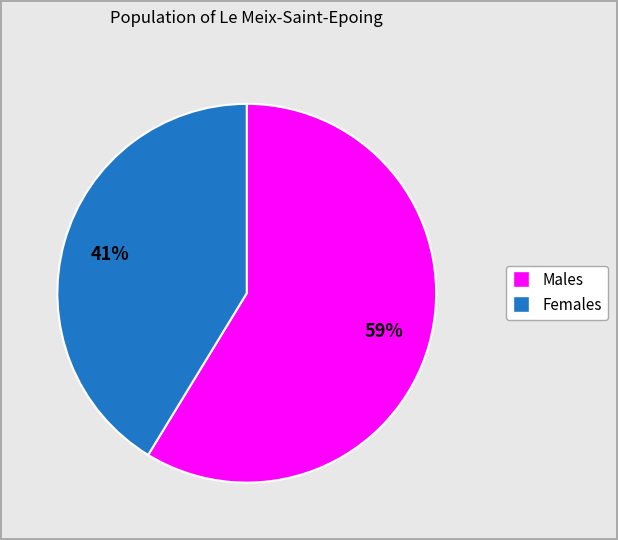

Is there any slice that represents more than half of the pie?

Yes